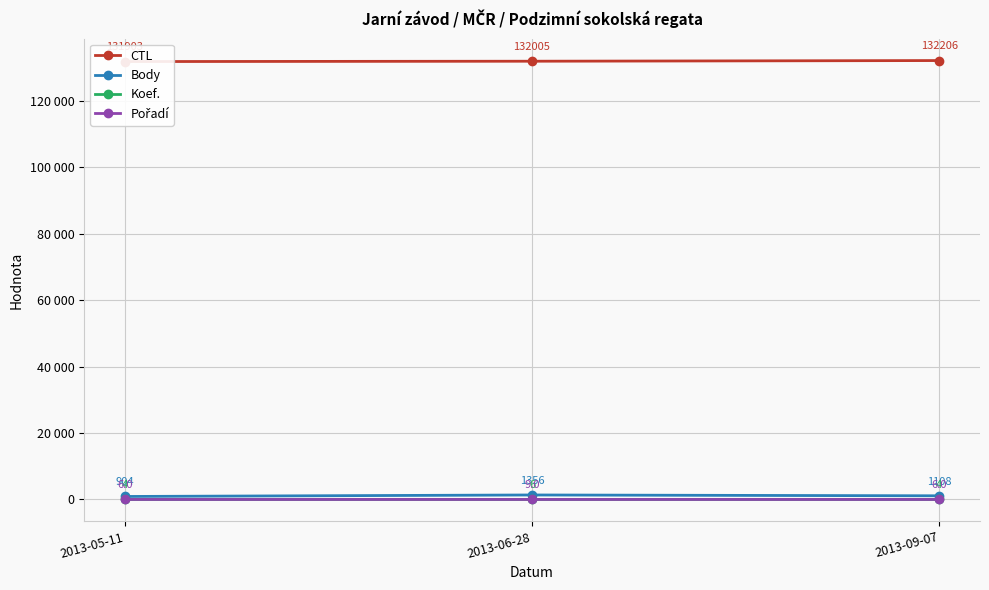

Is the value of CTL at 2013-06-28 greater than the value of Body at 2013-09-07?

Yes